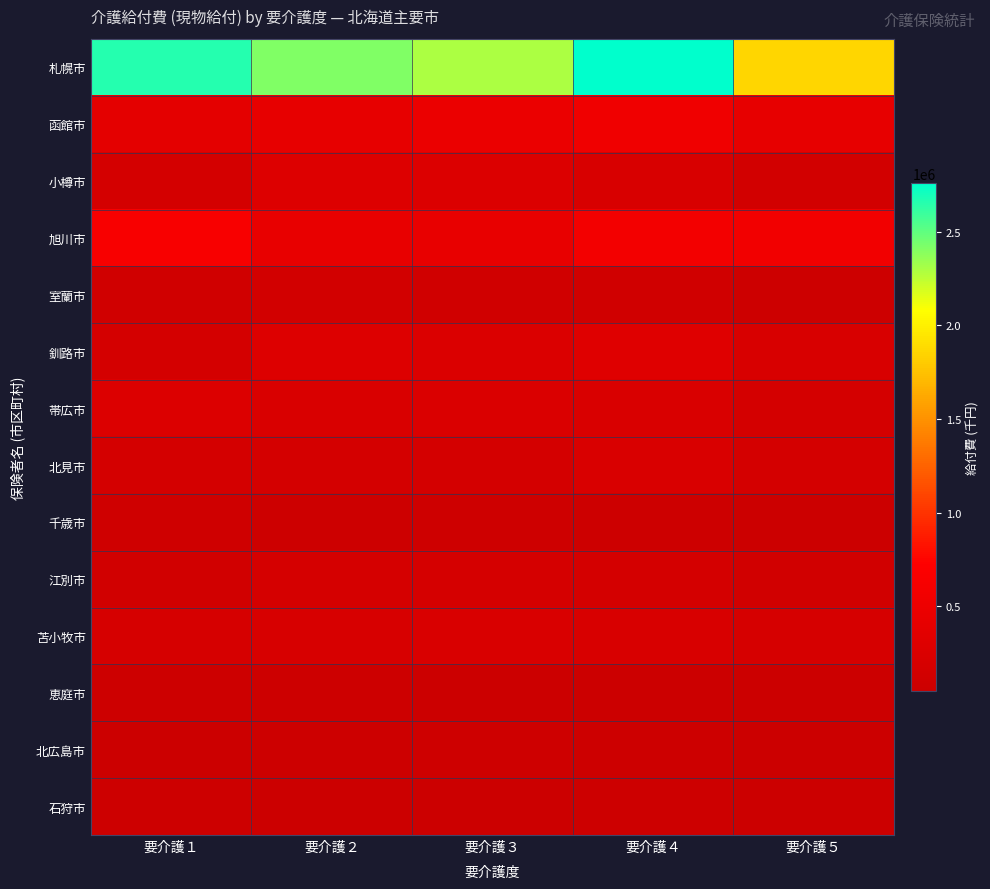

What is the difference between the highest and lowest values at 要介護１?

2595197.0